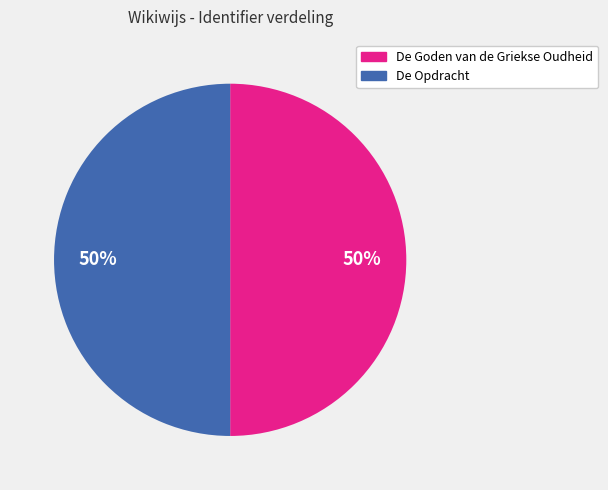

Is the sum of De Opdracht and De Goden van de Griekse Oudheid greater than half?

Yes